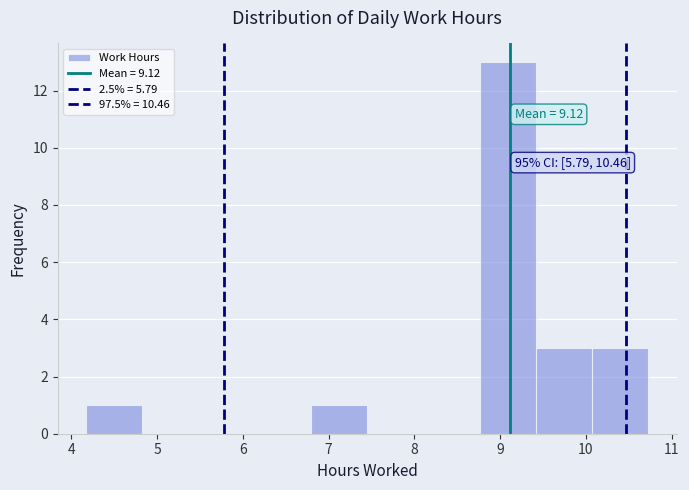

Which range on the x-axis has the tallest bar?

8.8 to 9.4